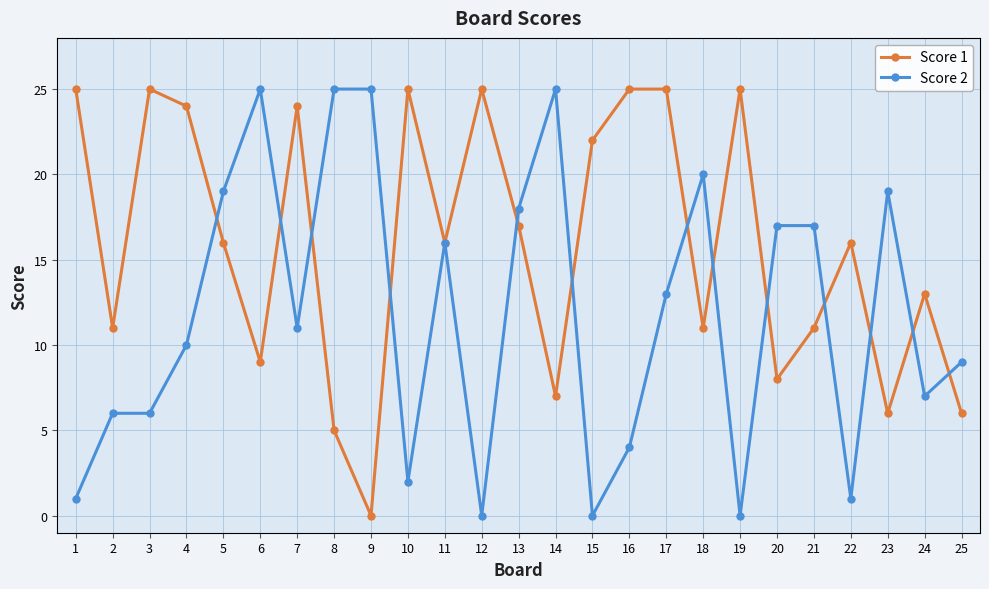

True or false: Score 1 has more than 1 points higher than both neighbors.

True